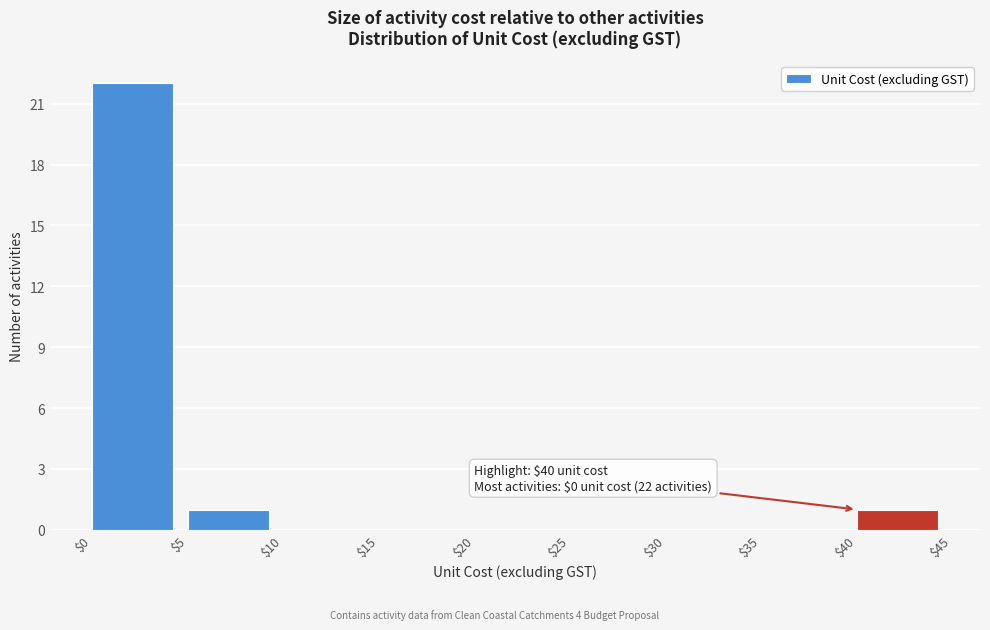

Which range on the x-axis has the tallest bar?

$0 to $5